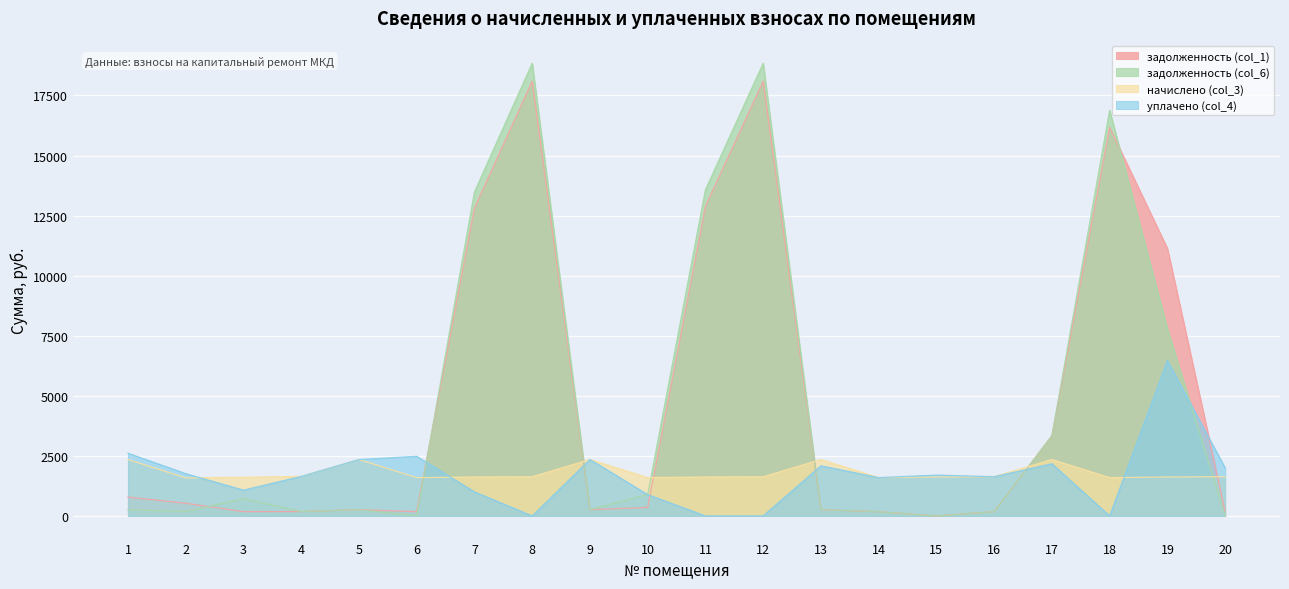

After their last crossing, which series has the higher values: начислено (col_3) or уплачено (col_4)?

уплачено (col_4)